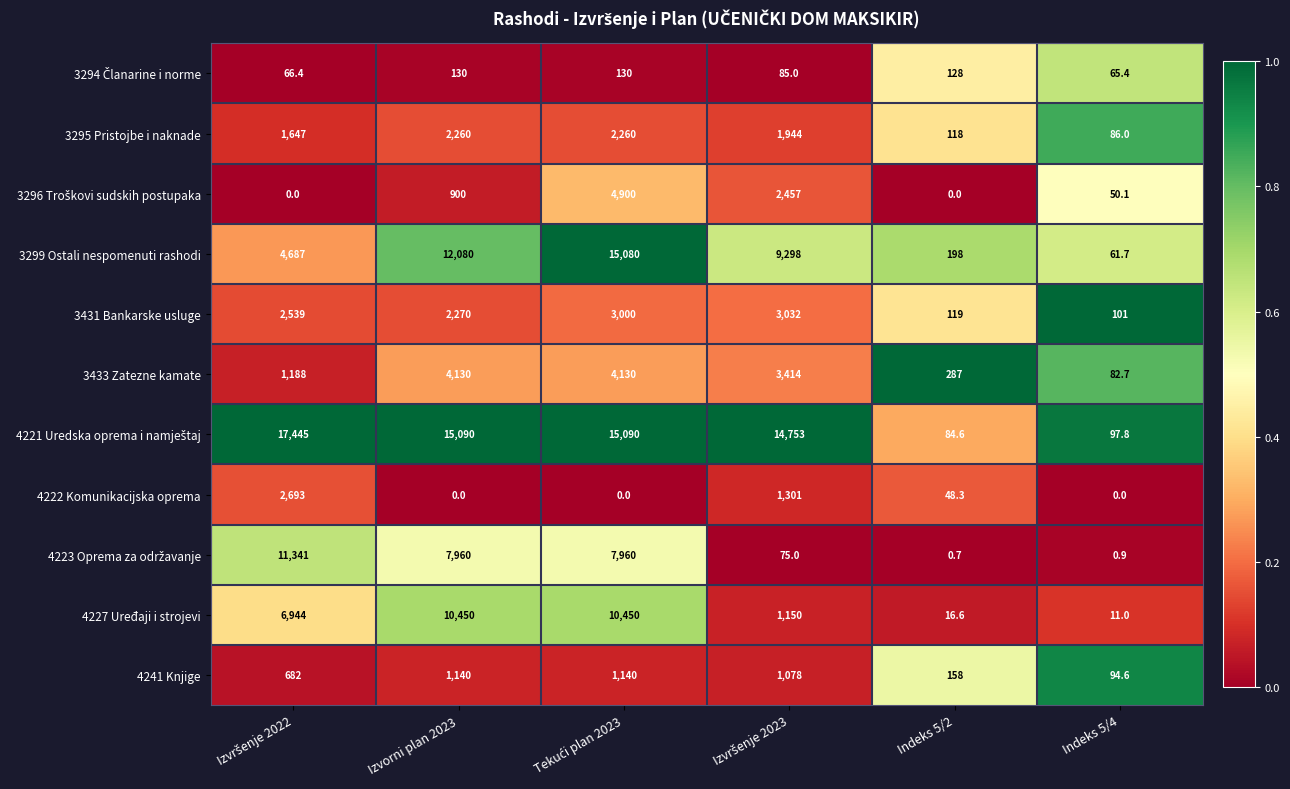

What is the sum of the 3295 Pristojbe i naknade values at Indeks 5/4 and Indeks 5/2?

204.0